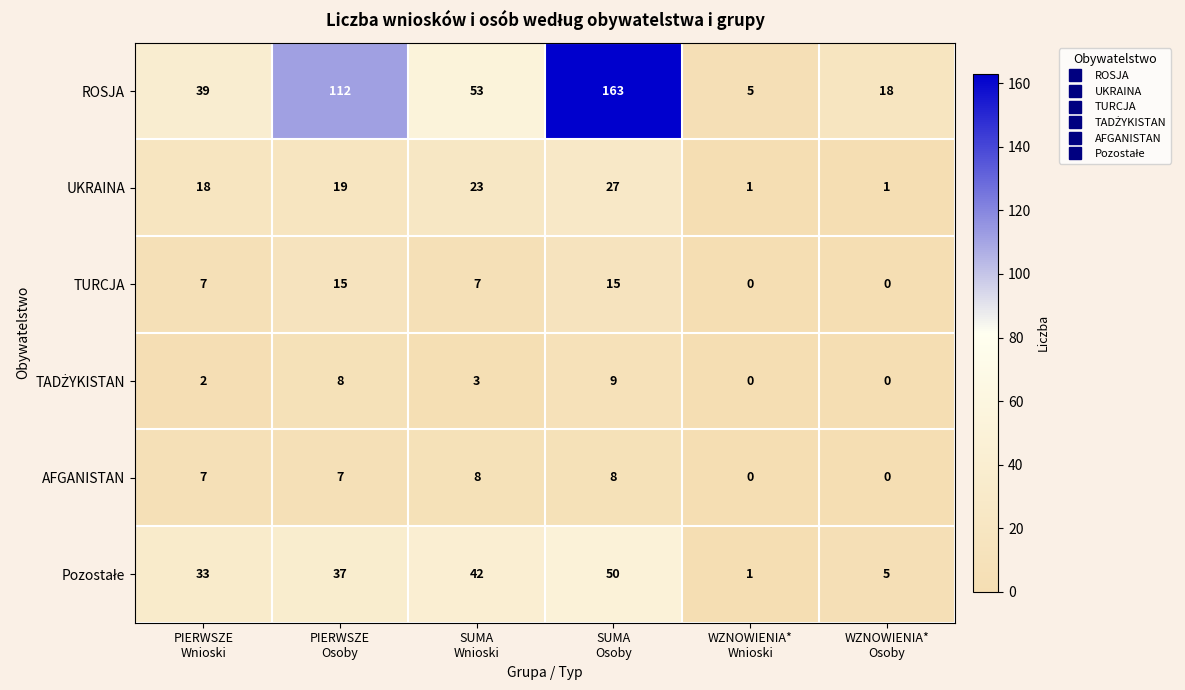

What is the difference between the second highest and minimum values in the TURCJA series?

15